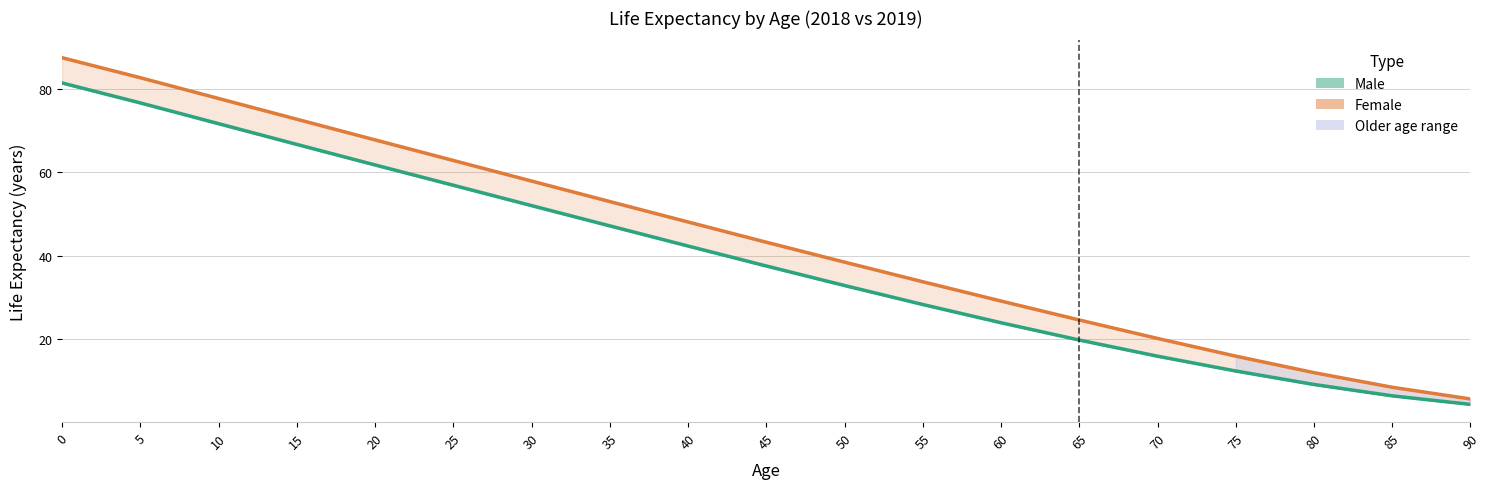

What is the value of the Female 2019 point at the 13th from the left?

29.2